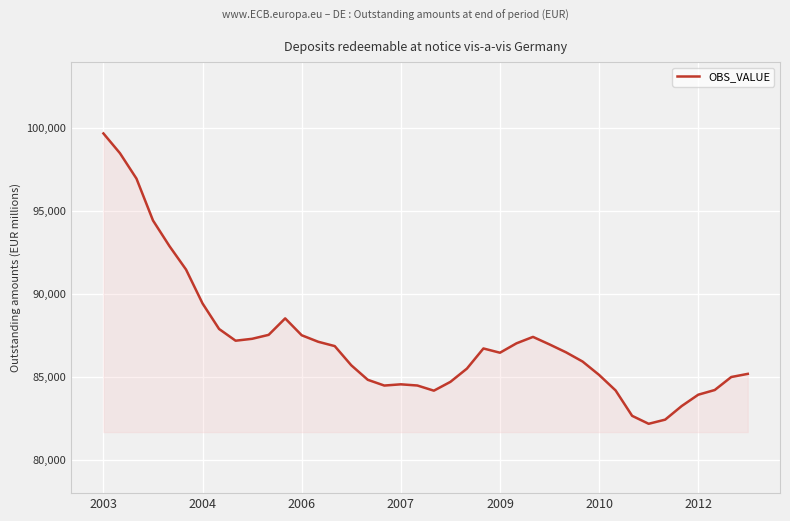

What is the maximum value shown in the chart?

99697